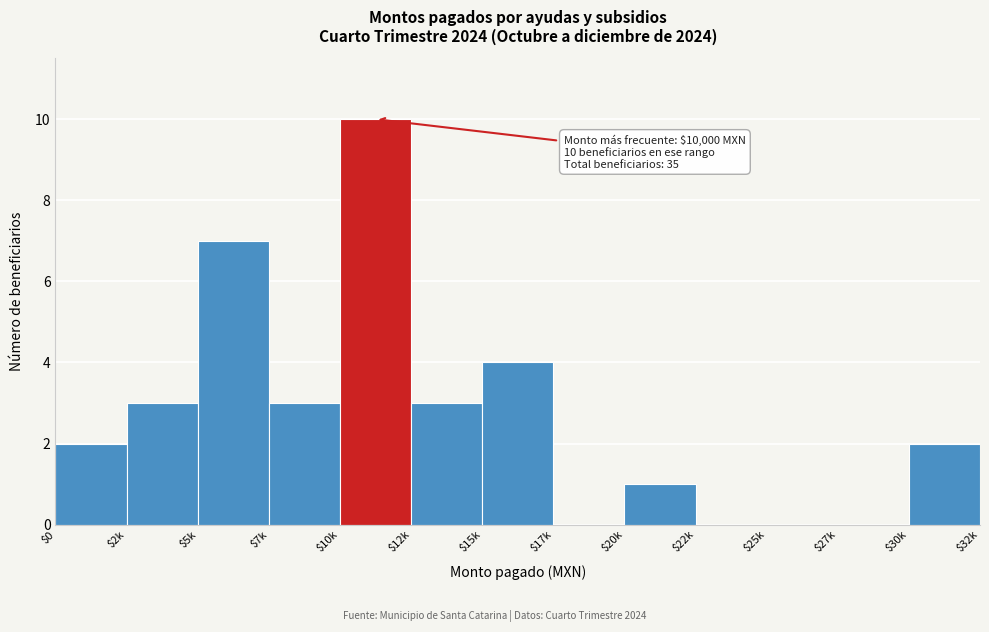

What is the greatest value displayed?

10